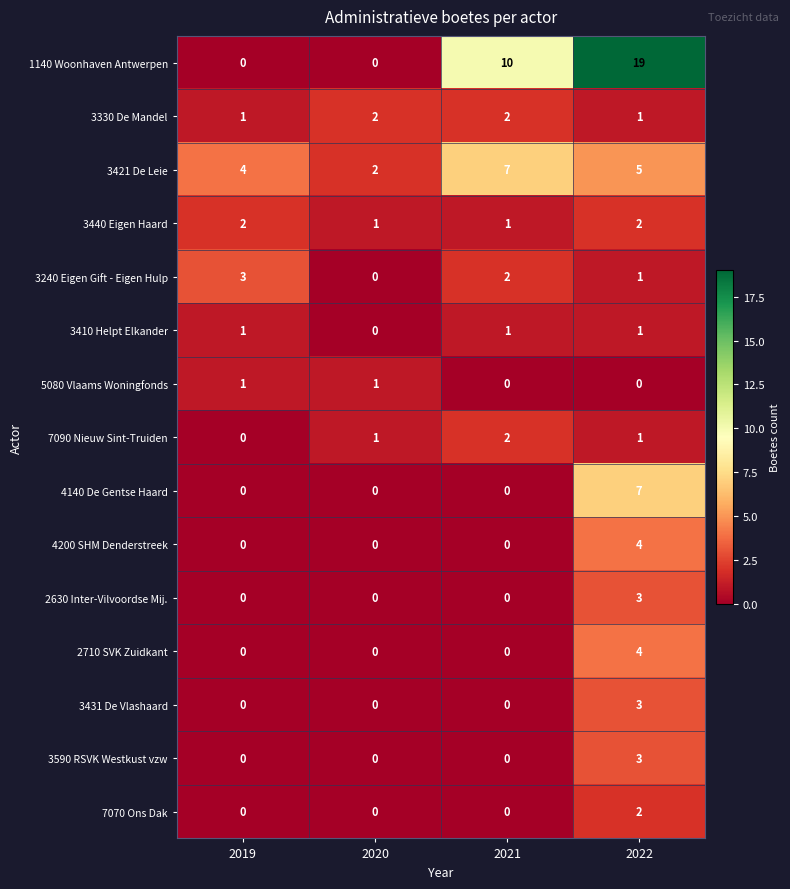

True or false: 4200 SHM Denderstreek has a value of 0 at 2019.

True